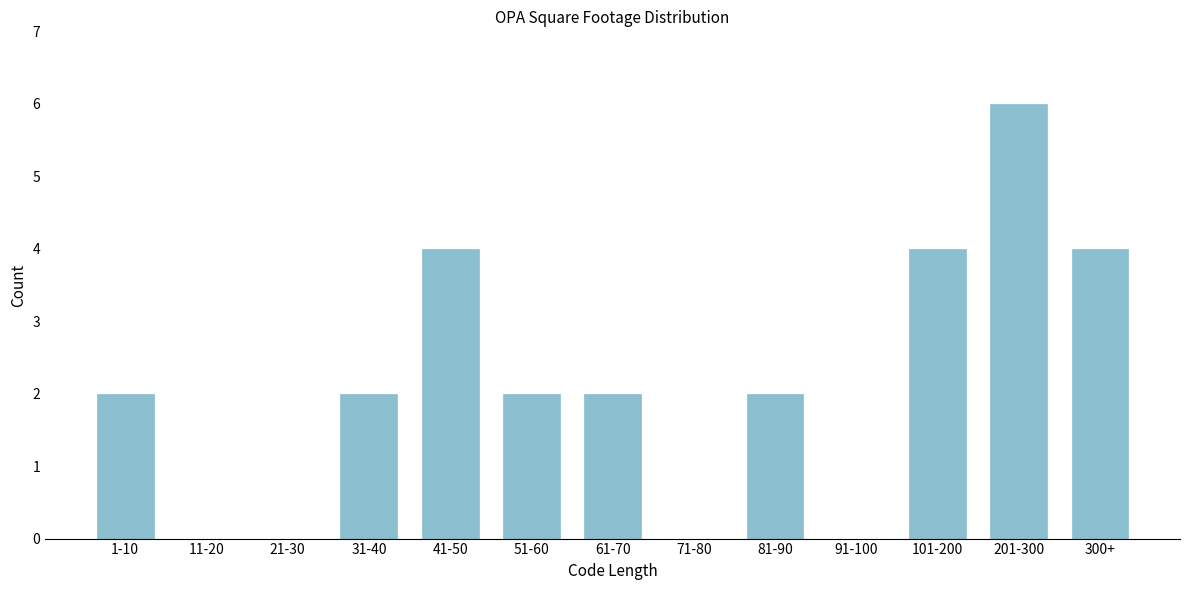

Reading right to left, transcribe all the data shown in this chart.

300+=4	201-300=6	101-200=4	91-100=0	81-90=2	71-80=0	61-70=2	51-60=2	41-50=4	31-40=2	21-30=0	11-20=0	1-10=2